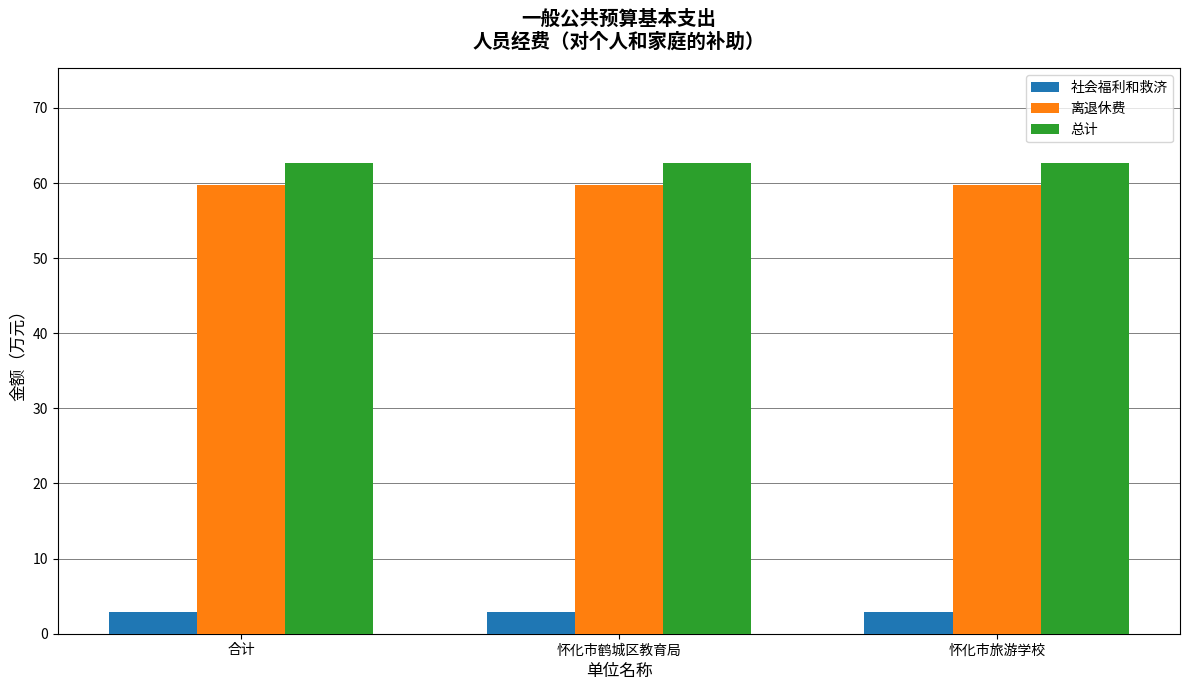

True or false: 离退休费 has a value of 59.8 at 合计.

True